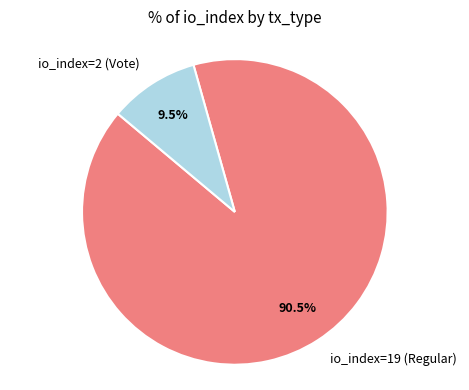

Which has a higher value, io_index=2 (Vote) or io_index=19 (Regular)?

io_index=19 (Regular)